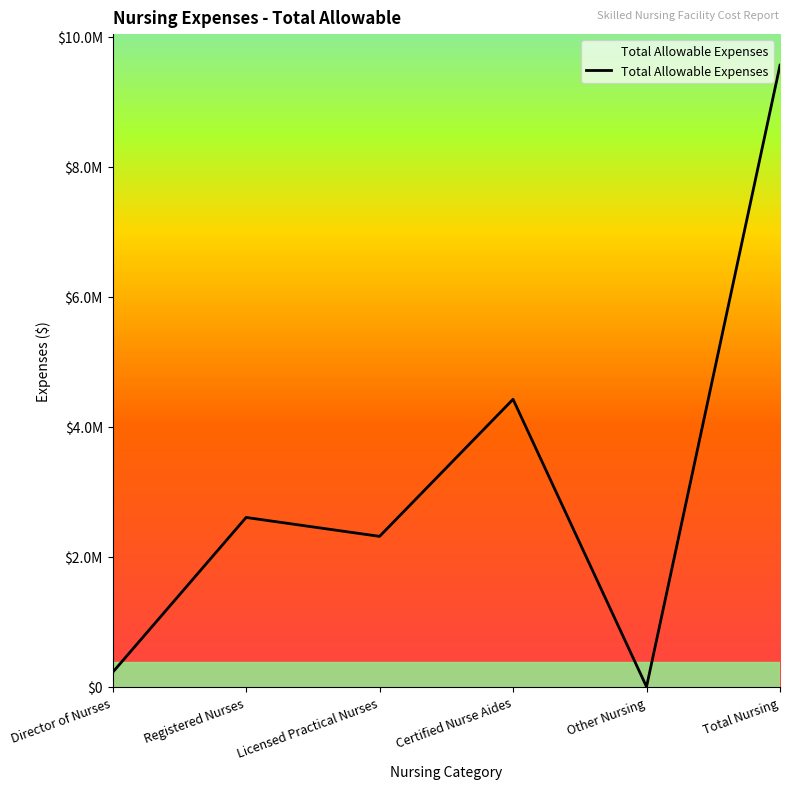

Does the chart have visible grid lines?

No